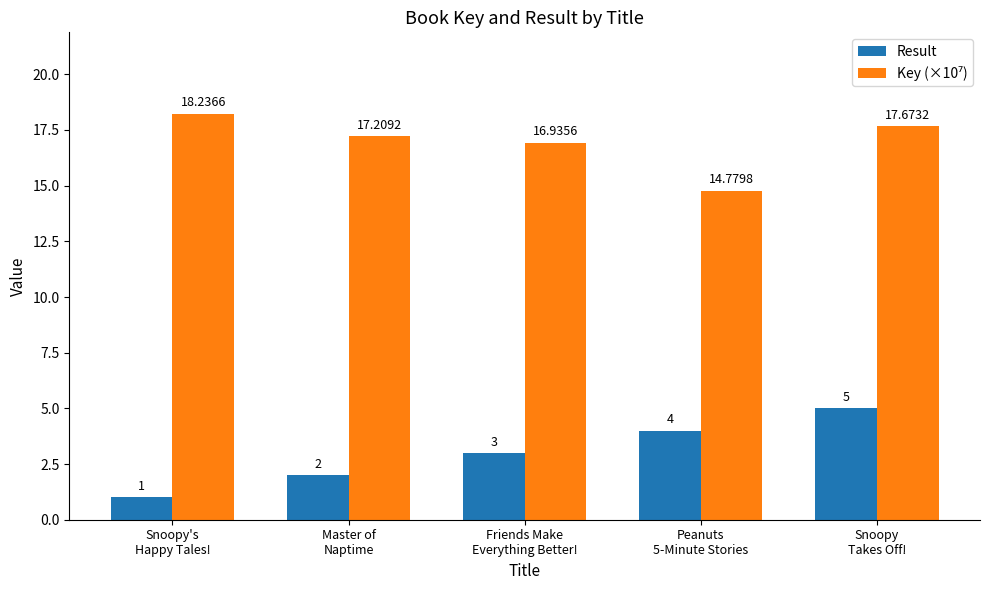

What is the label of the 1st bar from the left?

Snoopy's
Happy Tales!